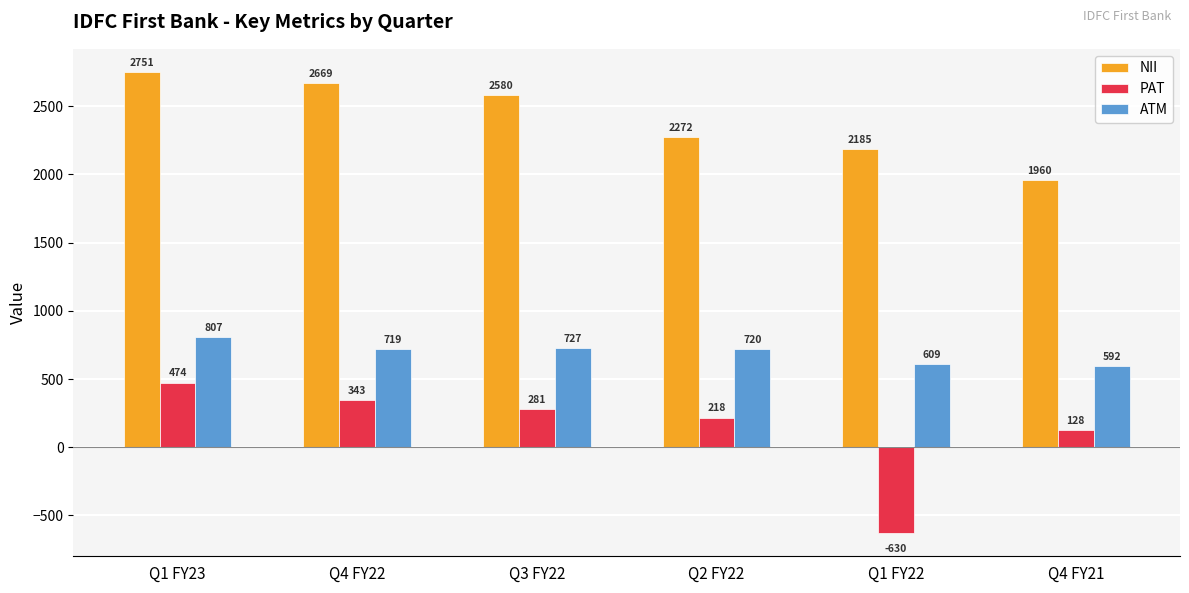

How many distinct data groups are displayed?

3